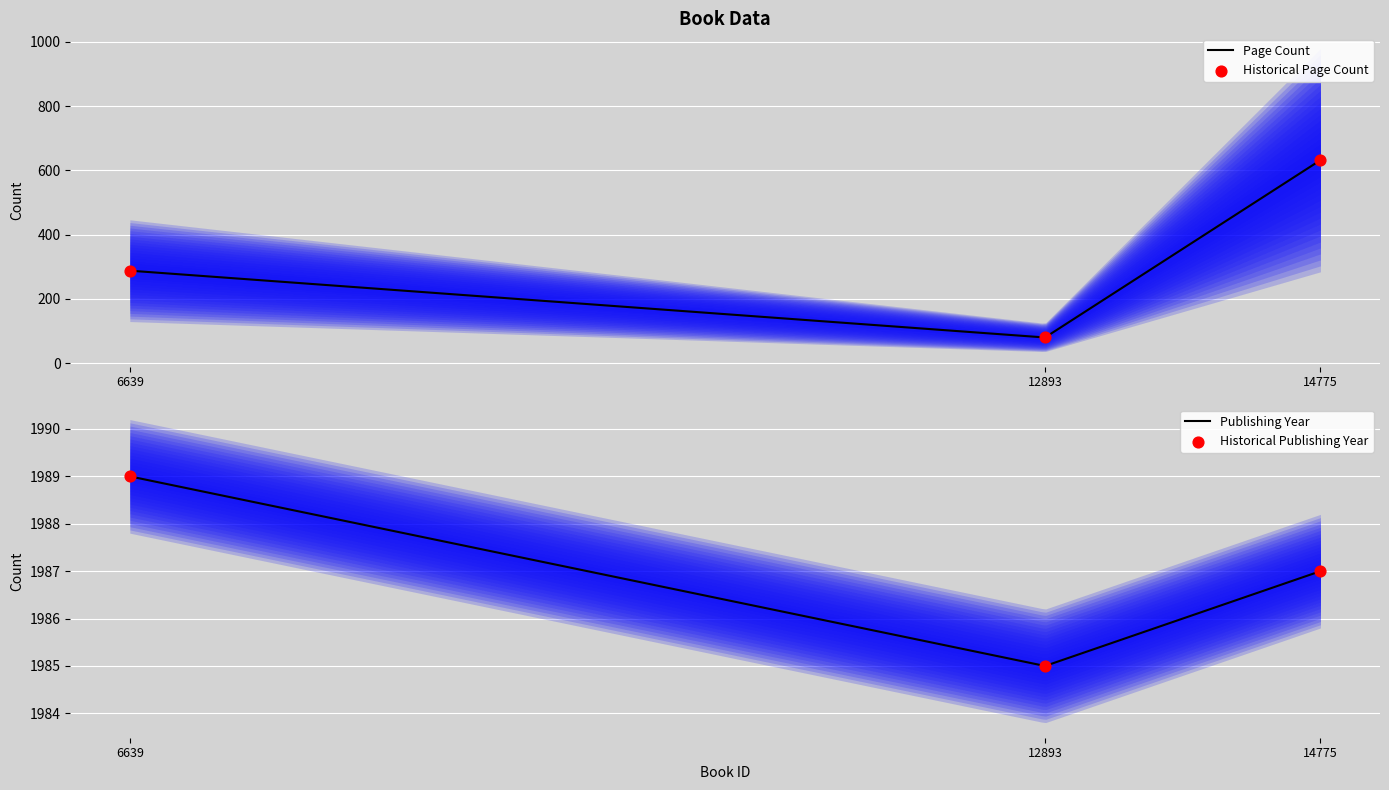

Is the value of publishingYear at 12893 greater than the value of pageCount at 14775?

Yes